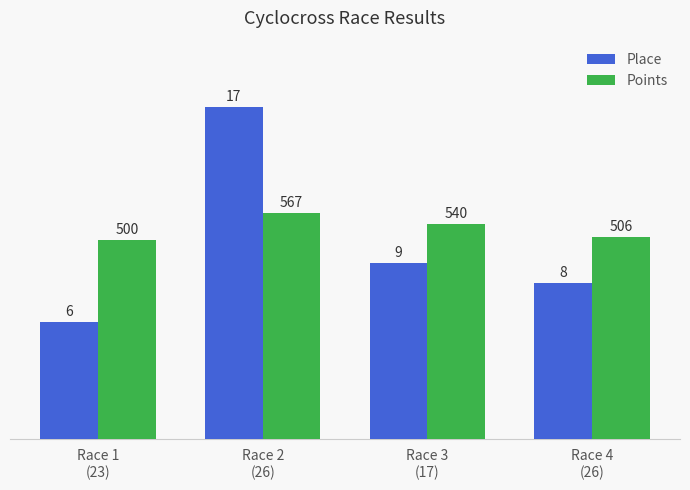

How many bars are there in each group?

2